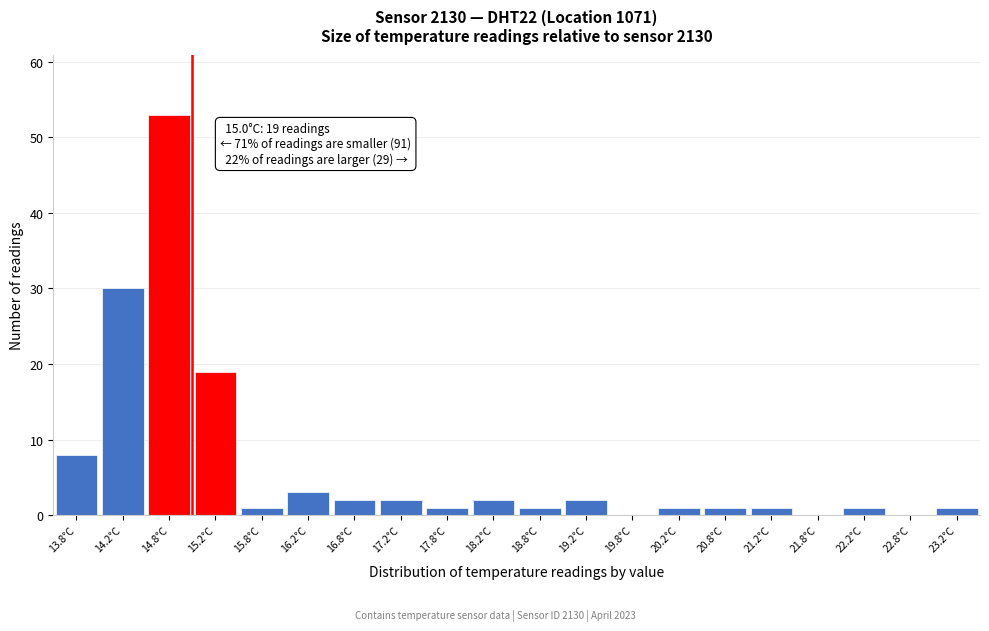

Over which range of the x-axis is the bar tallest?

14.5 to 15.0